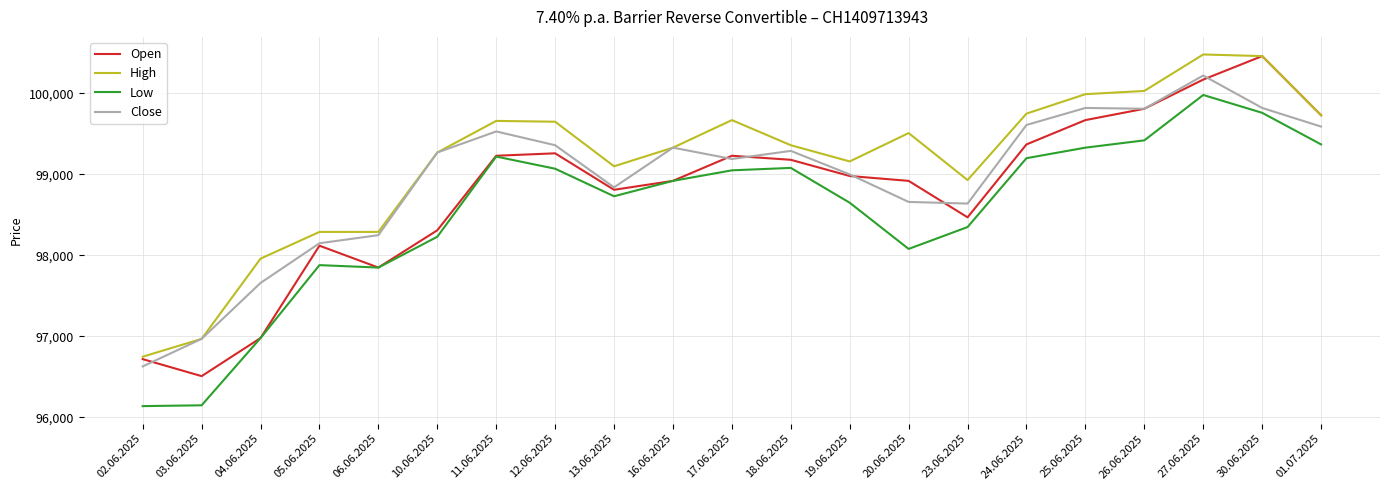

What is the difference between the highest and lowest values at 12.06.2025?

580